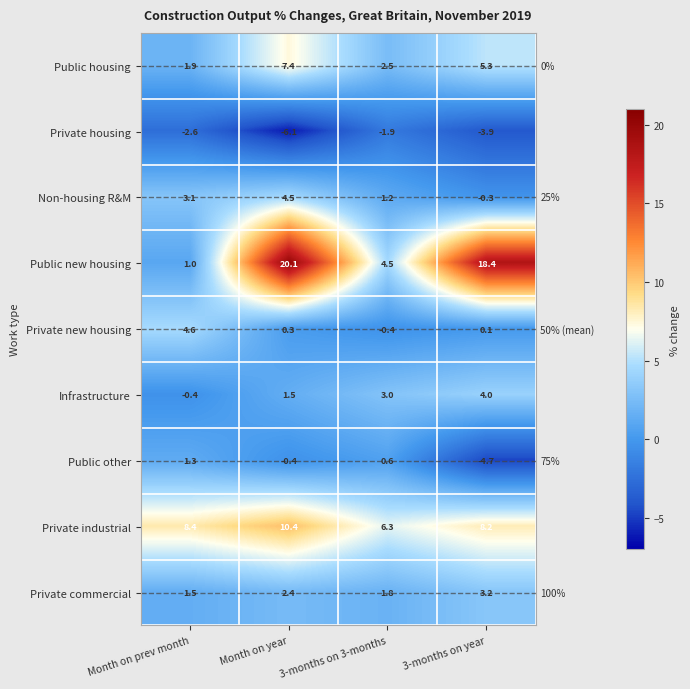

How many categories are shown in the chart?

4